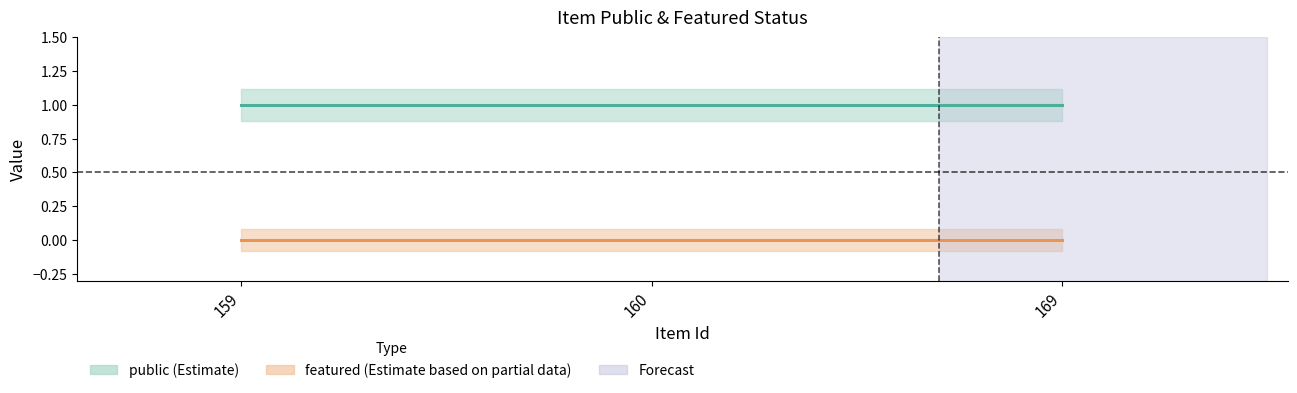

Reading left to right, list all the values displayed in this chart.

public: 1	1	1
featured: 0	0	0